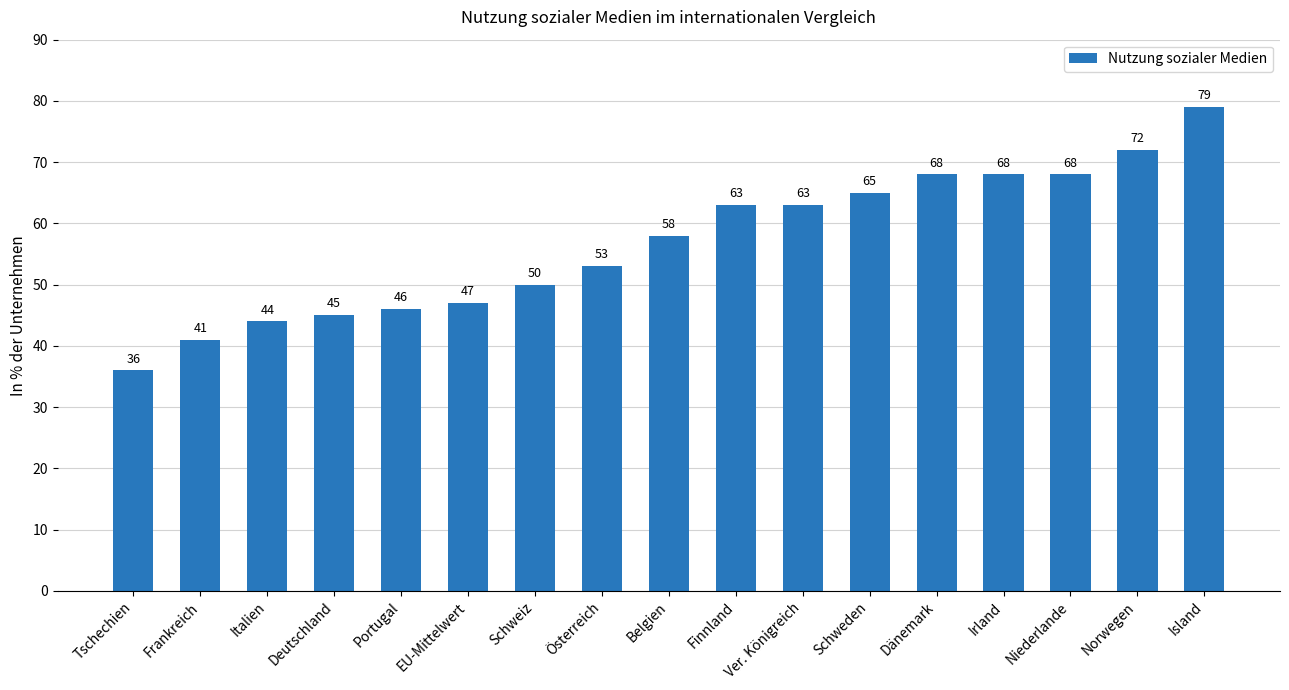

At which category does the chart reach its peak across all series?

Island